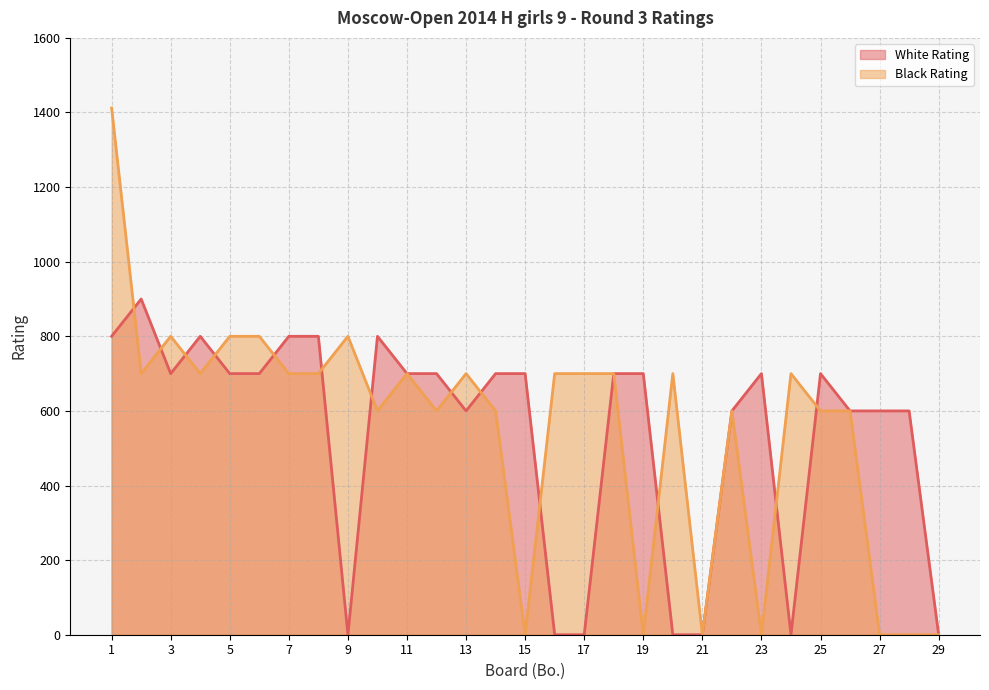

In White Rating, how many points are lower than both neighbors (excluding endpoints)?

4